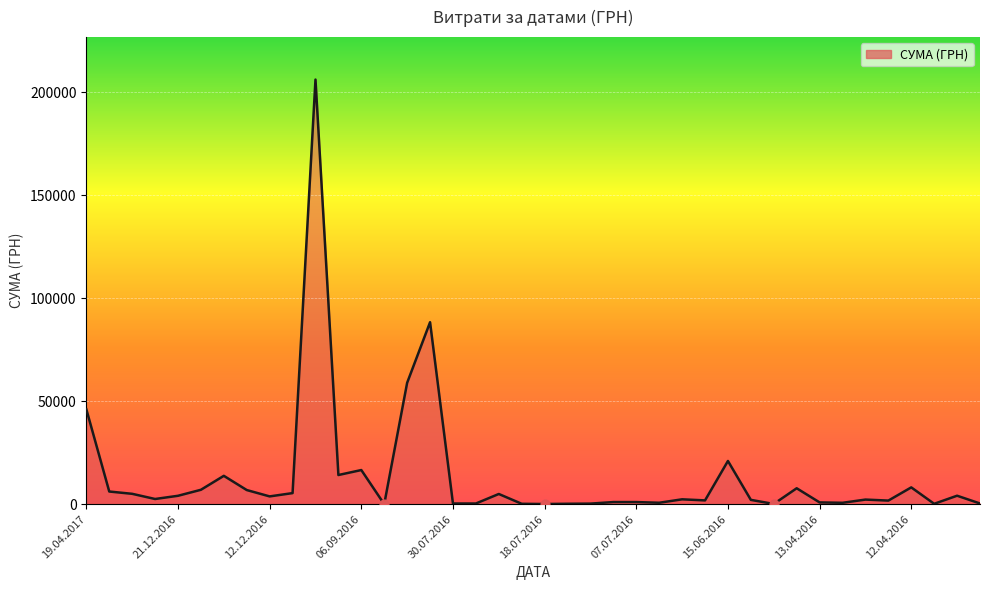

Is this an area chart (filled region under the line)?

Yes